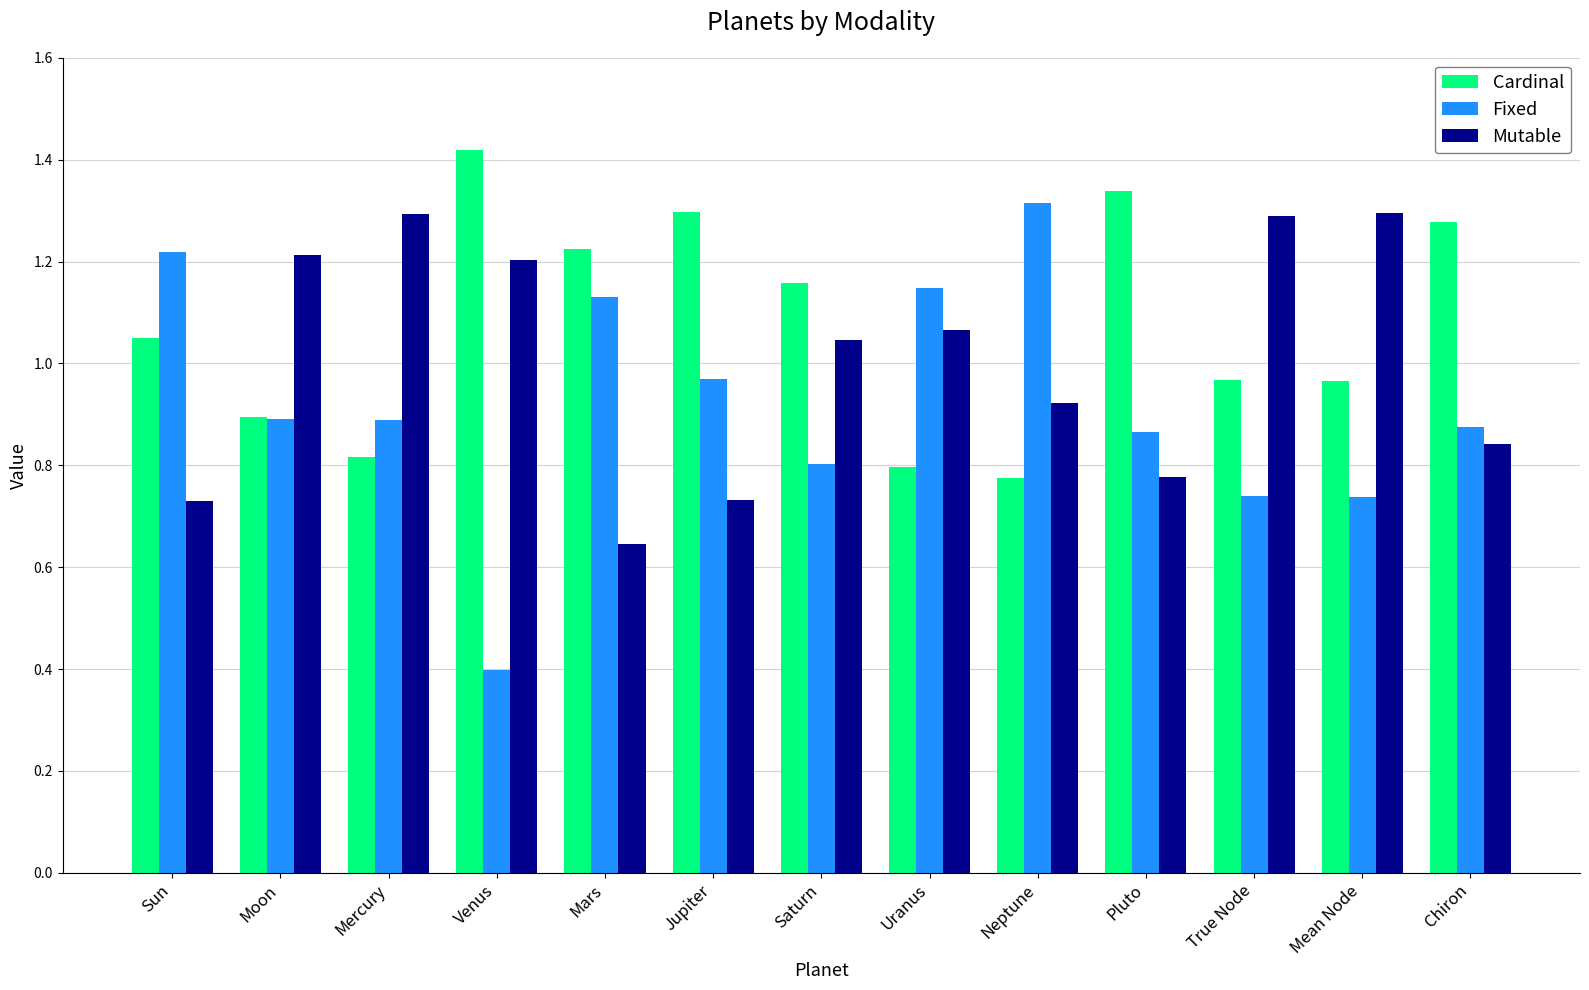

At how many categories does at least one series exceed 0?

13